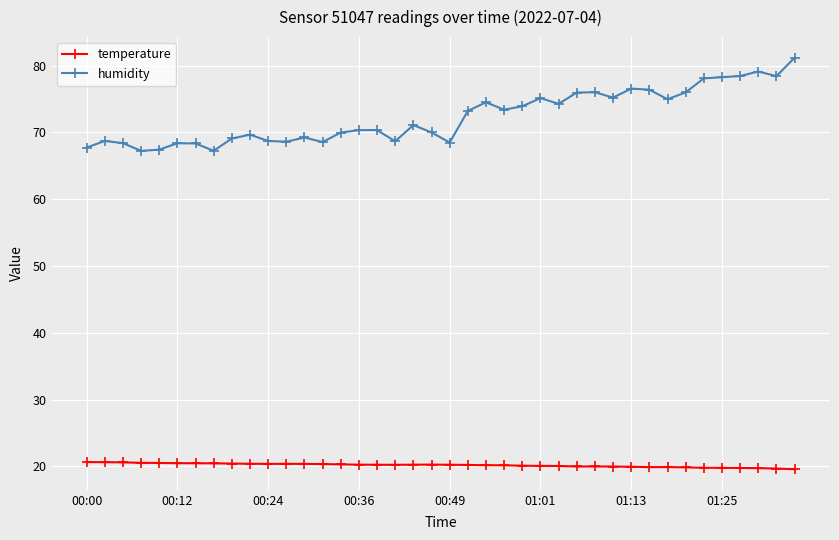

What is the value of the humidity point at the 4th from the left?

67.2